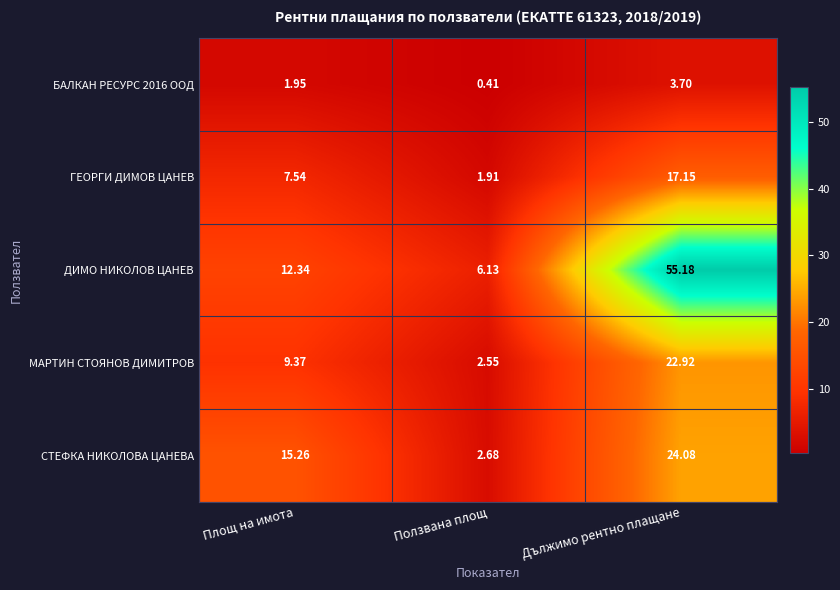

Which label corresponds to the largest value in the chart?

Дължимо рентно плащане